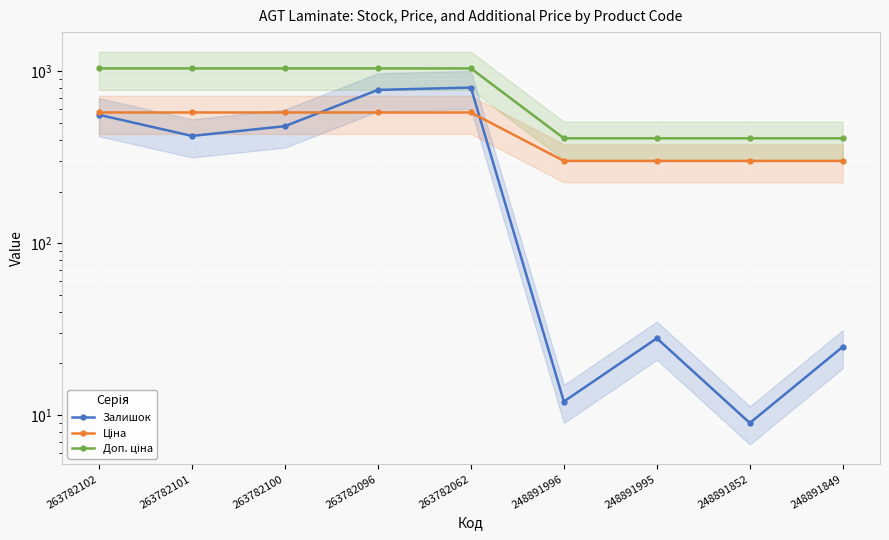

List the series in order of their peak value, highest first.

Доп. ціна, Залишок, Ціна